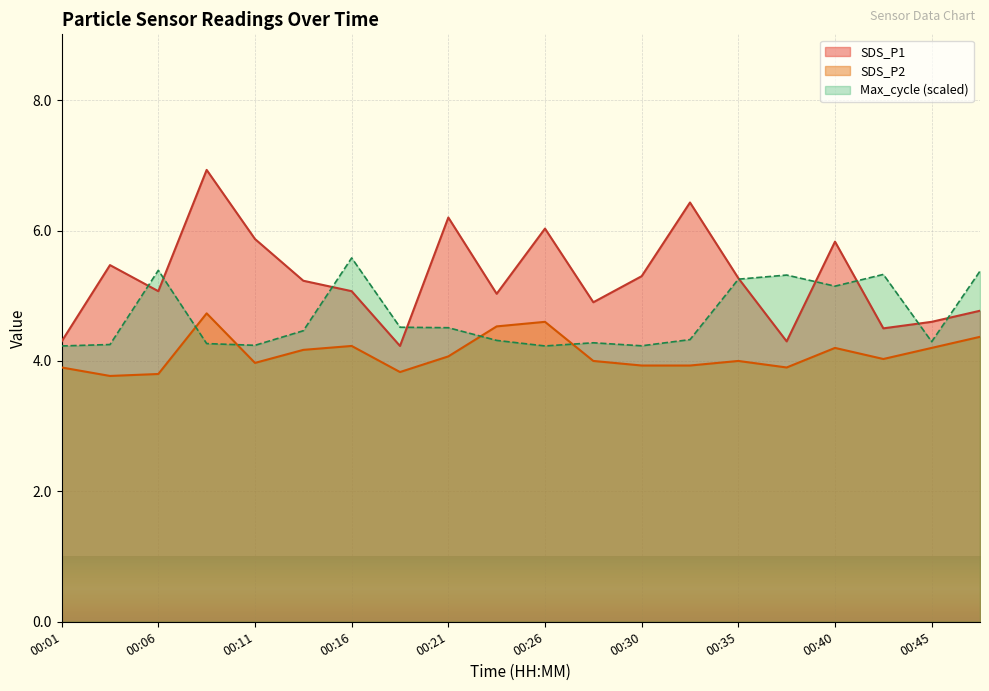

True or false: Max_cycle has a value of 4.2 at 00:26.

True